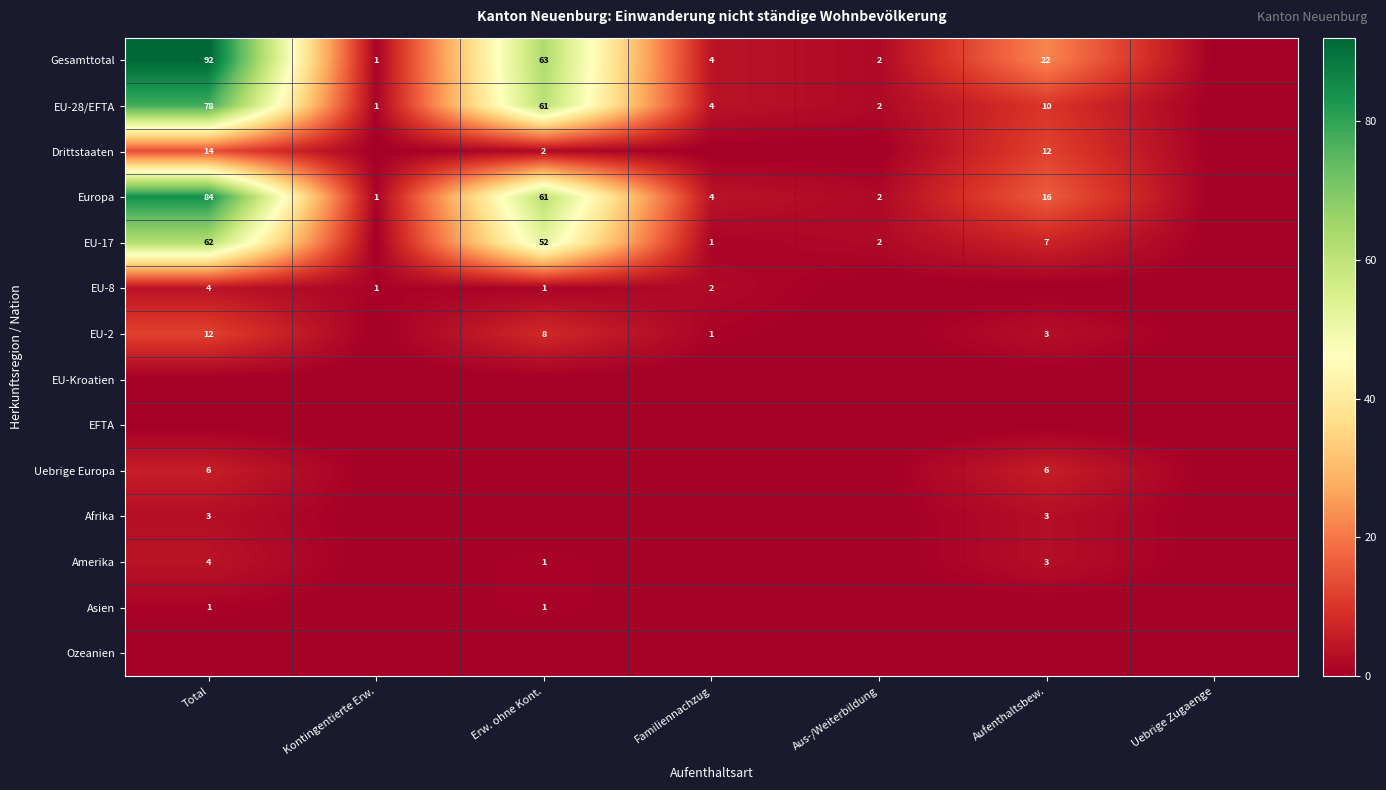

Is the value of EU-8 at Familiennachzug greater than the value of Asien at Erw. ohne Kont.?

Yes